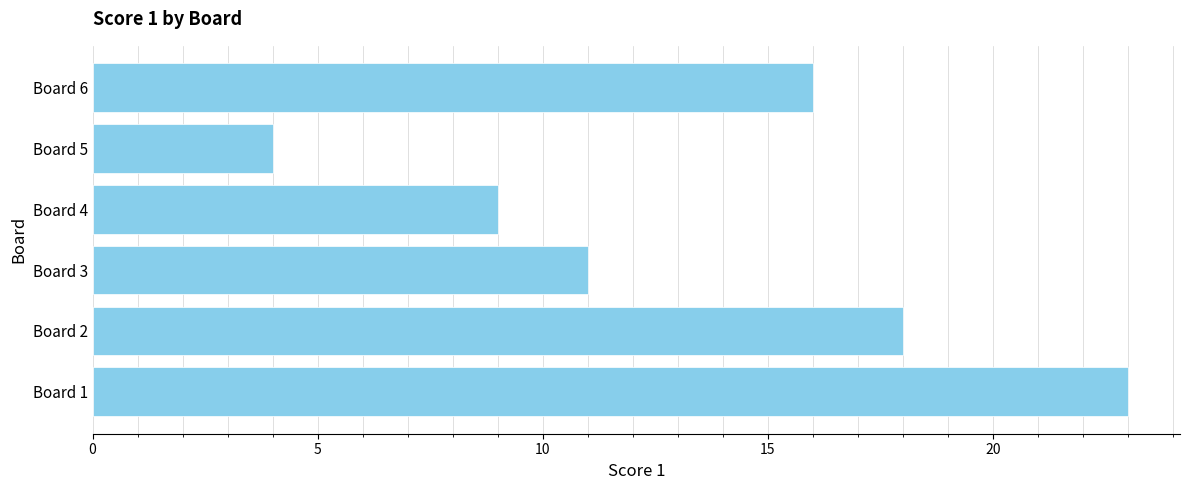

True or false: the data shows 6 at Board 2.

False